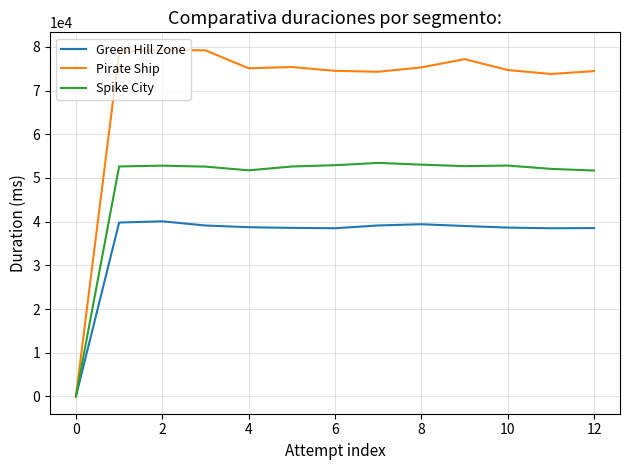

What is the greatest value displayed?

79364